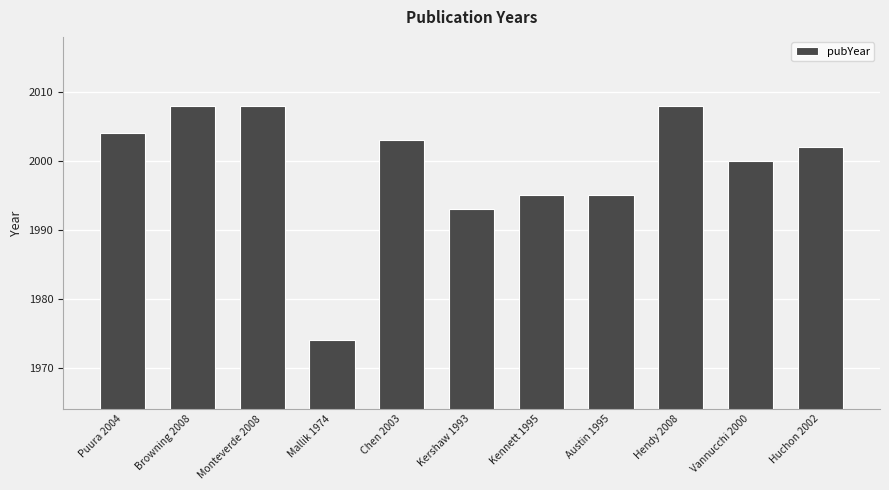

The chart shows a value of 2862 at Chen 2003. True or false?

False